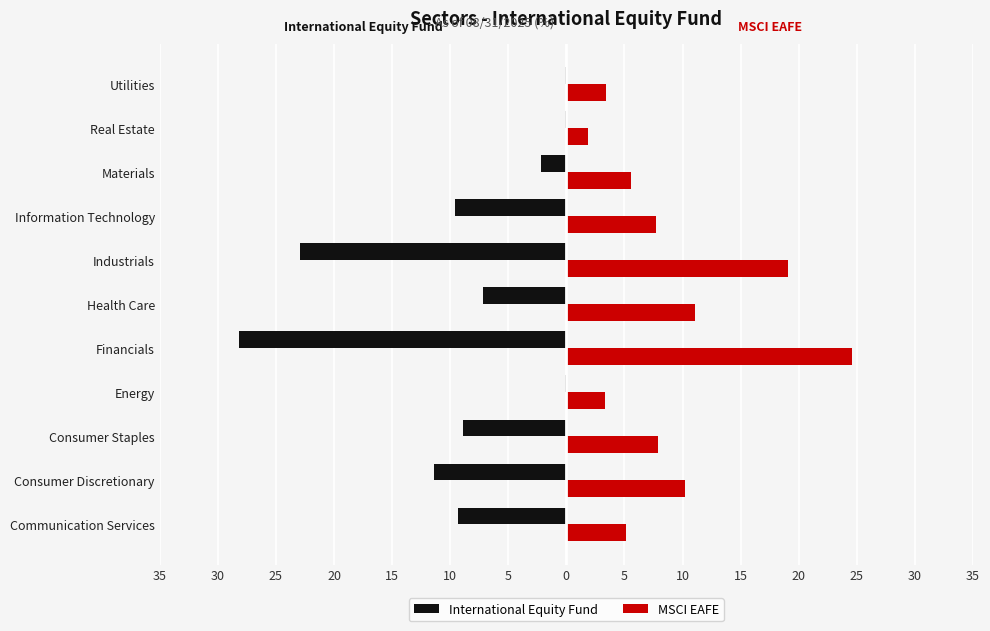

What are all the series names shown in the legend?

International Equity Fund, MSCI EAFE